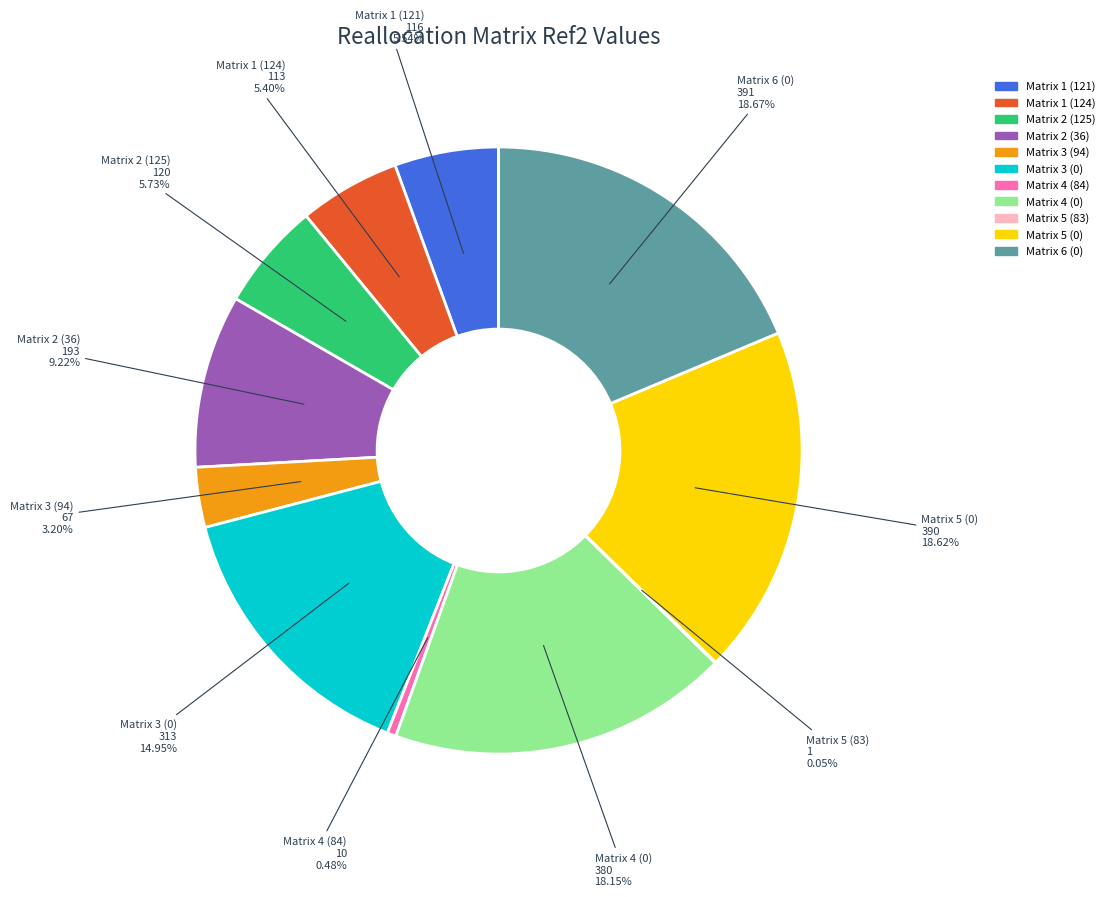

Is there any slice that represents more than half of the pie?

No